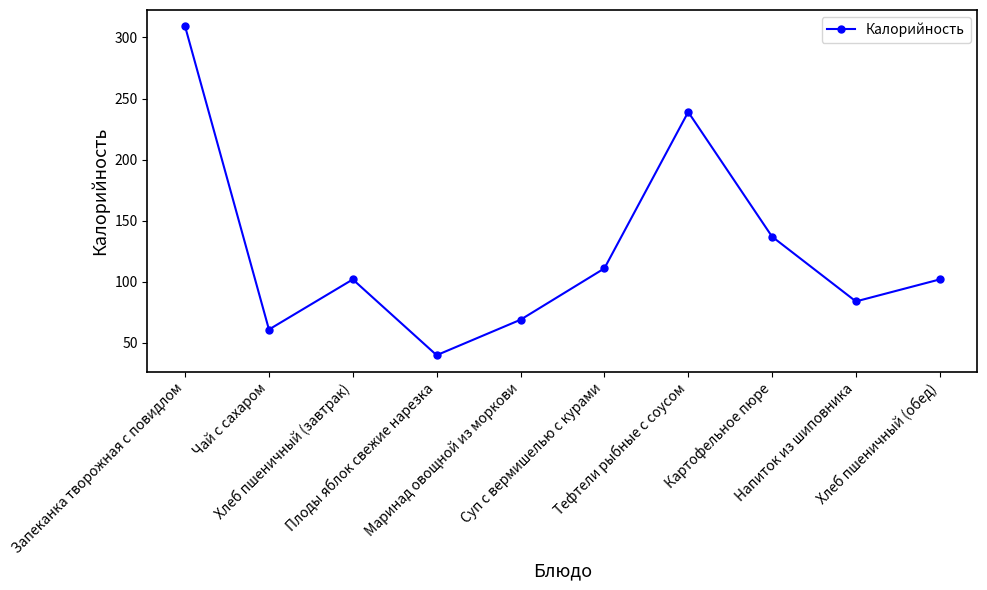

What is the change in value from Плоды яблок свежие нарезка to Хлеб пшеничный (обед)?

+62